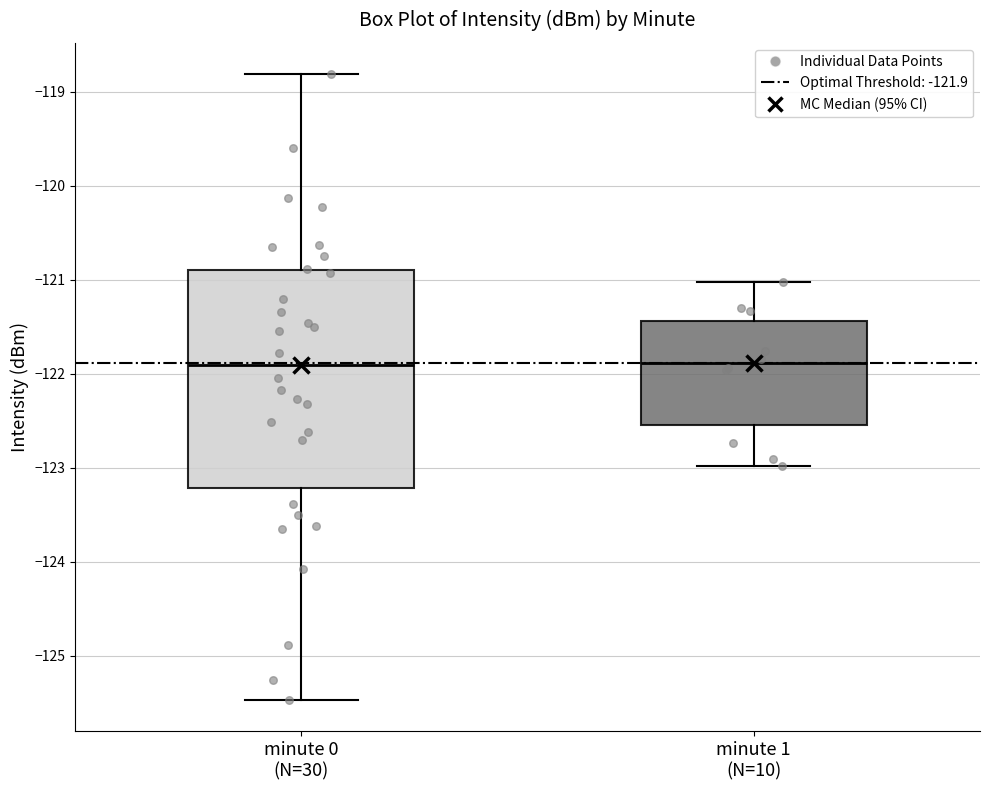

Comparing the boxes themselves (not the whiskers), which one is the tallest?

minute 0 (N=30)